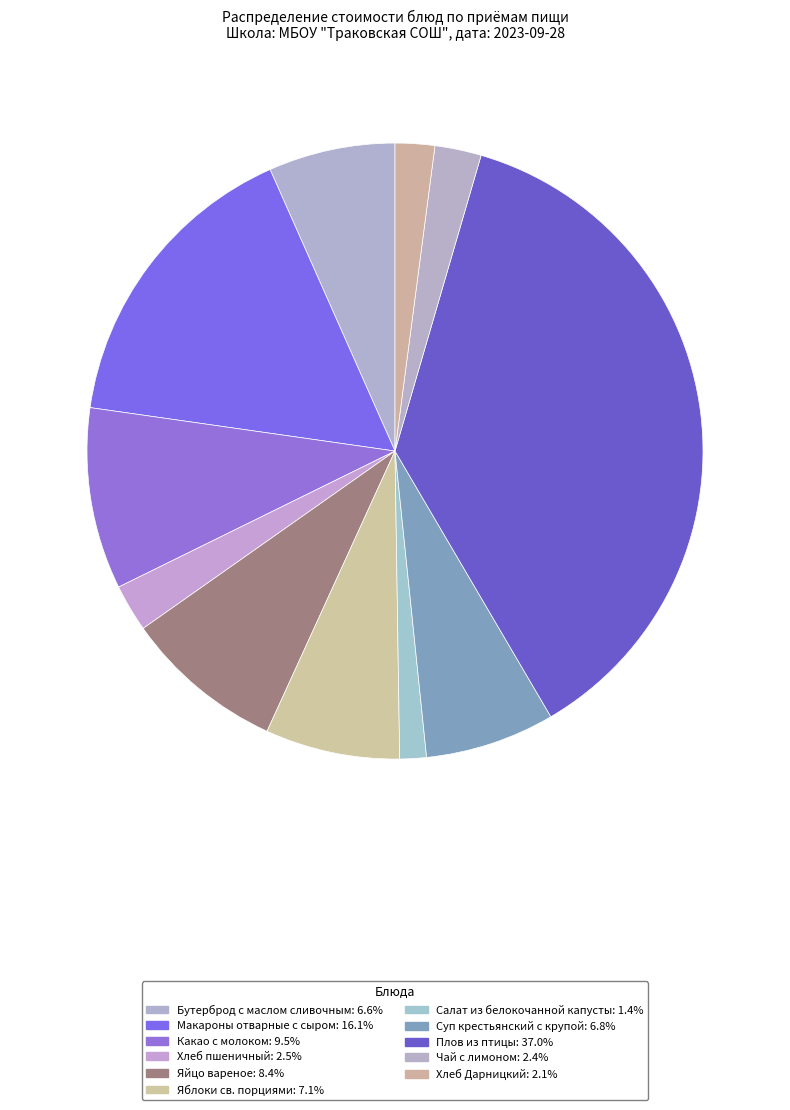

To the nearest percent, what portion does Плов из птицы represent?

37%